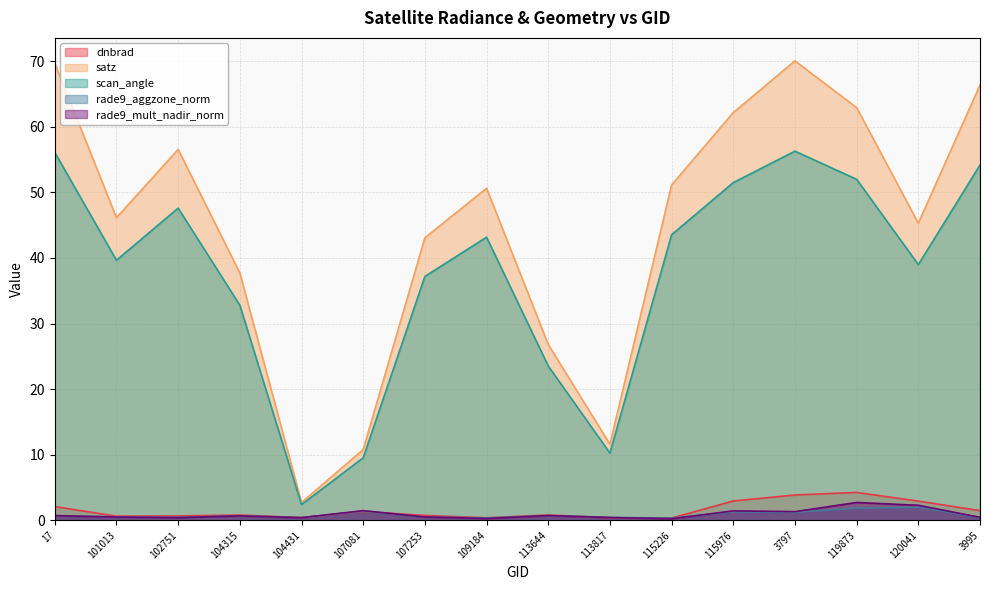

Between which two adjacent categories do dnbrad and rade9_mult_nadir_norm first intersect?

104431 and 107081